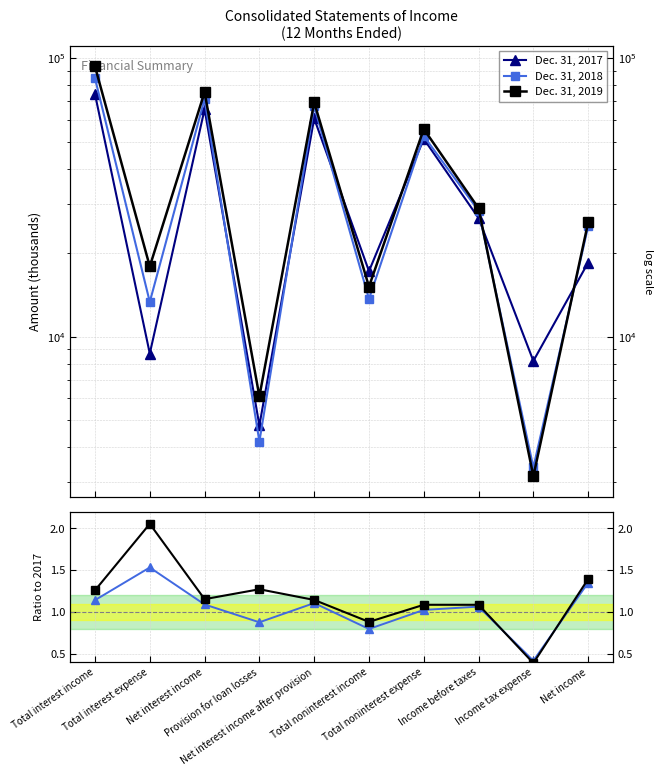

How many values in the 2019/2017 series are below 1?

2